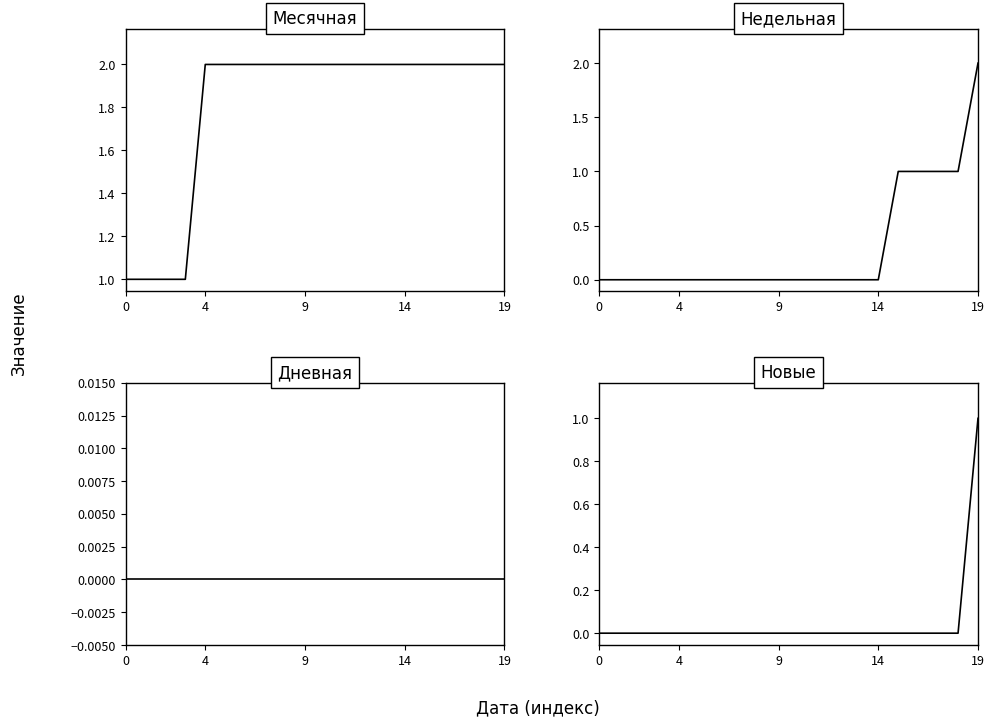

Is the value of Месячная at 6 greater than the value of Дневная at 11?

Yes